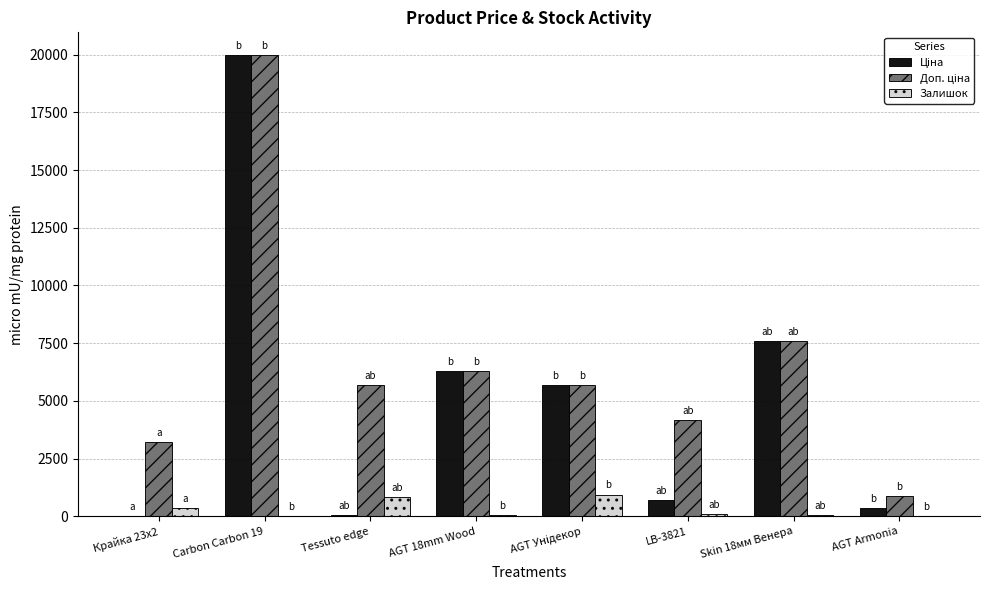

What is the maximum value shown in the chart?

19964.2